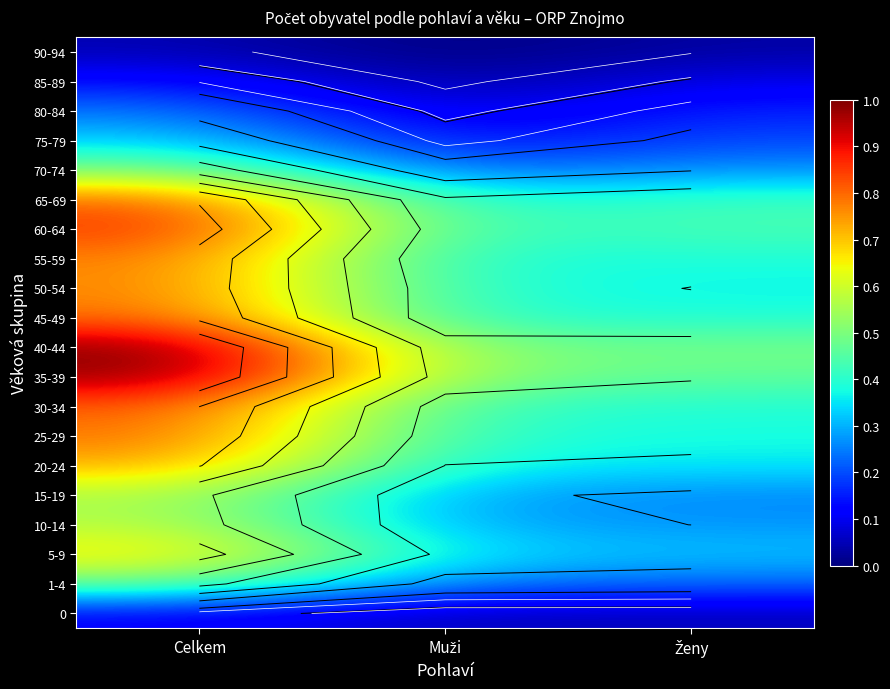

What is the spread (max minus min) of values at Celkem?

7076